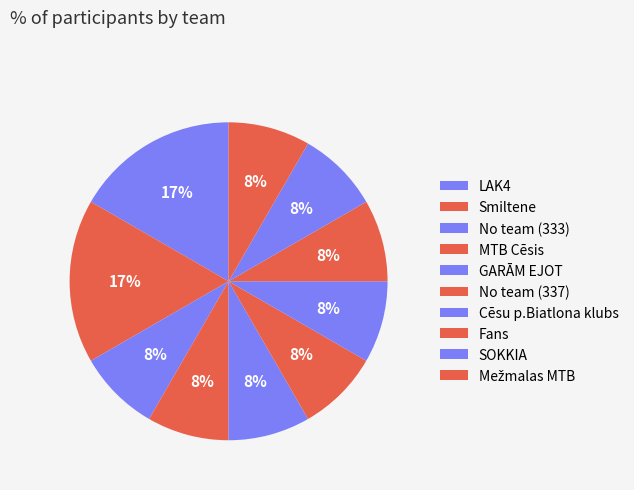

Does LAK4 represent more than half of the total?

No